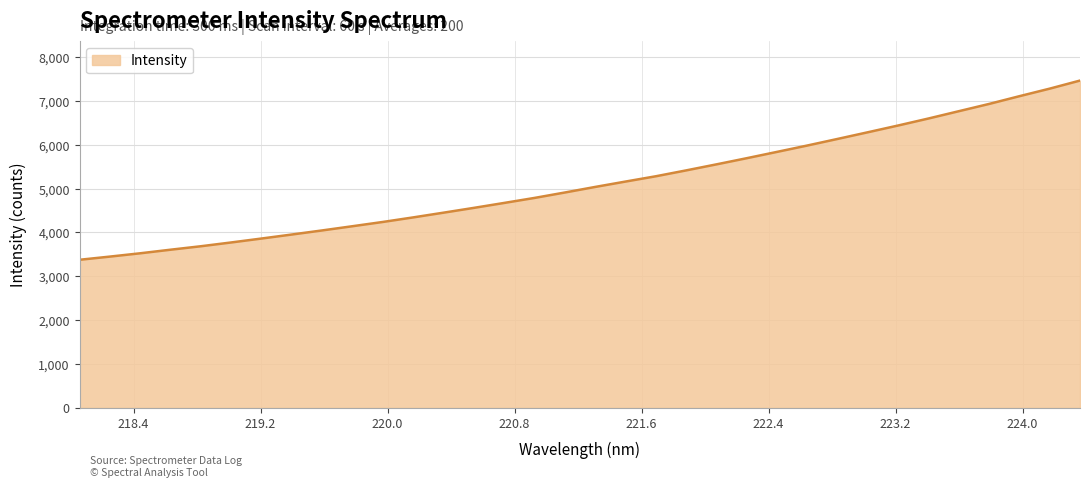

What is the difference between the maximum and minimum values?

4088.2